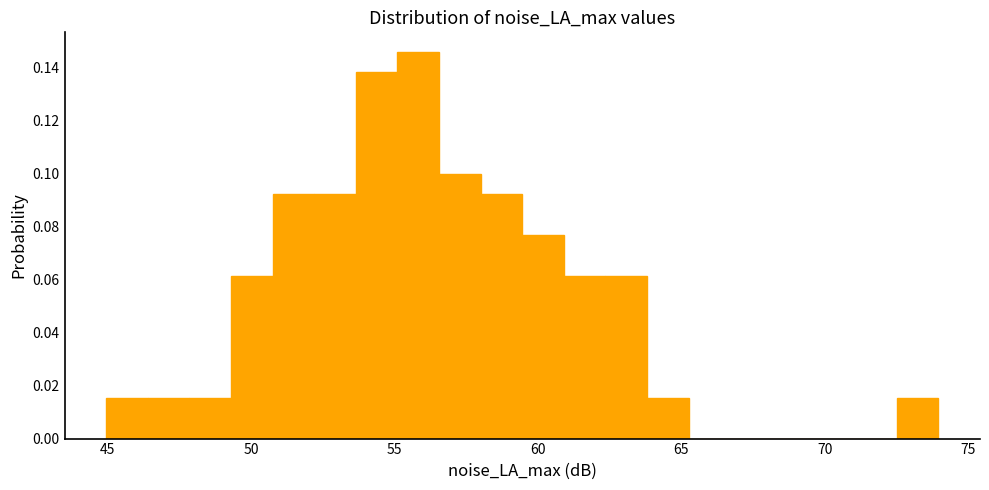

Around what value on the x-axis is the tallest bar? Give the approximate position of its centre, as read against the axis.

56.0